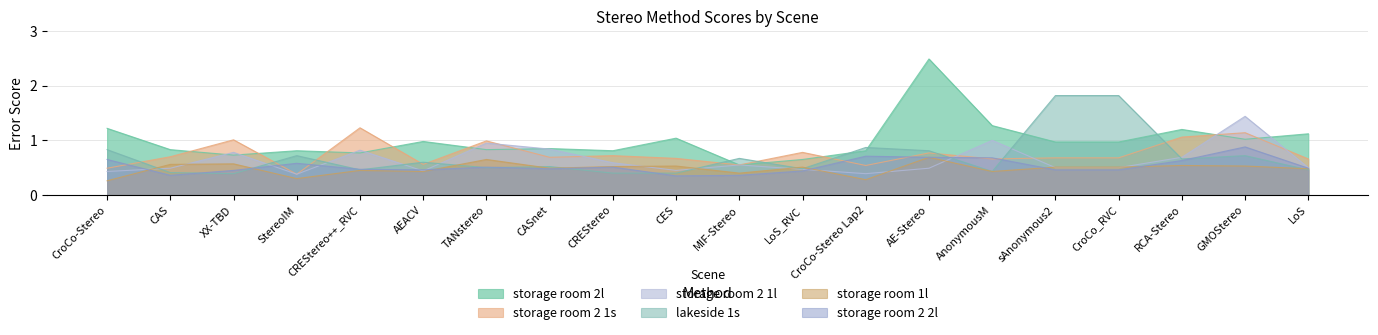

Count the number of data series in this chart.

6